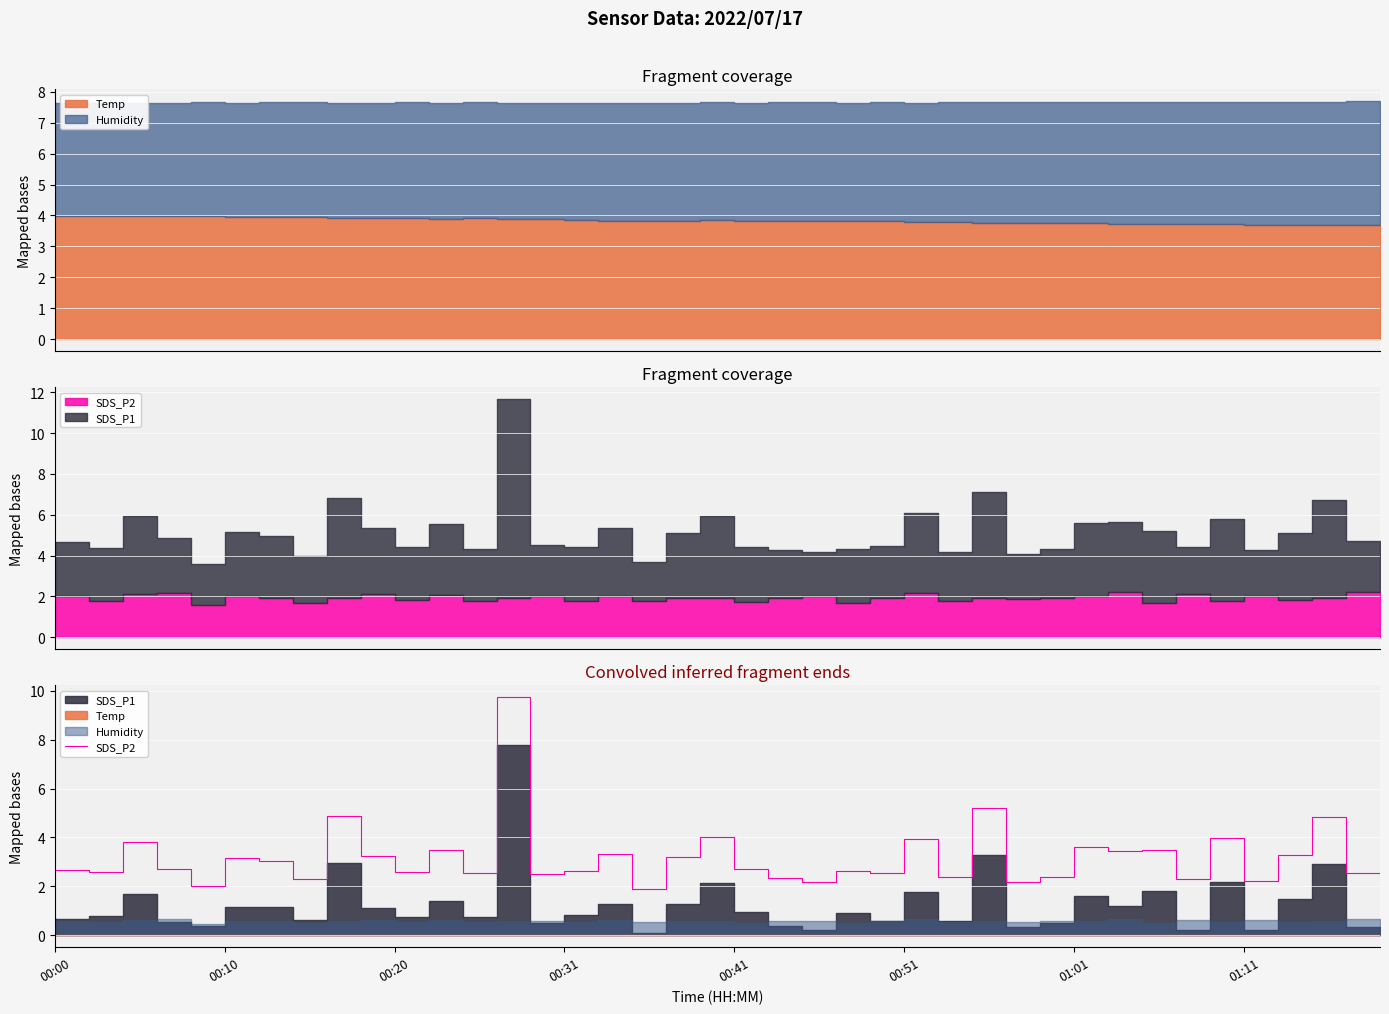

At which category does the data reach its first local valley?

00:20